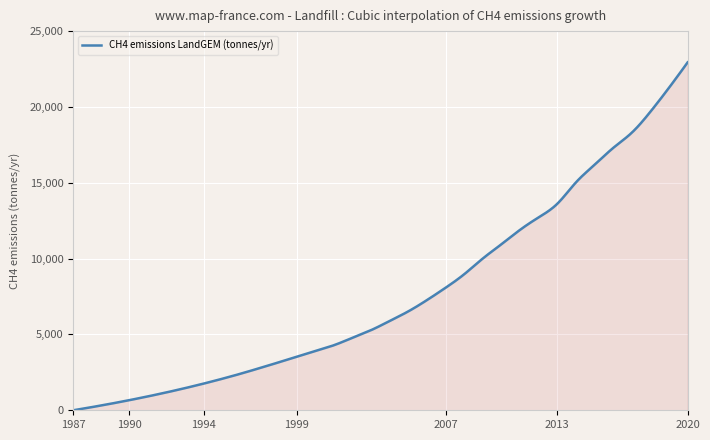

What is the maximum value shown in the chart?

22939.6